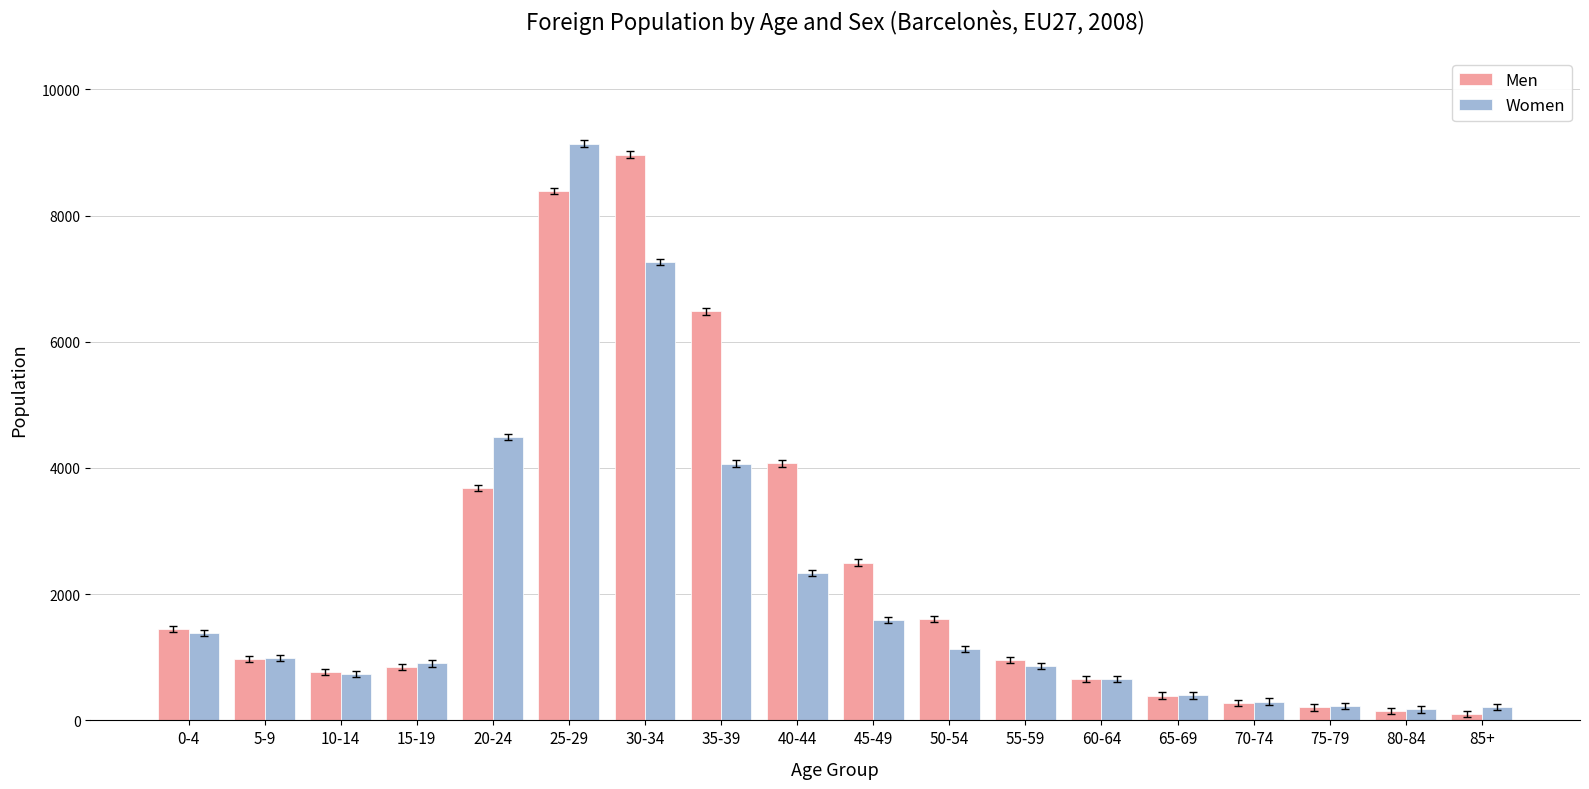

What is the approximate value of Women at 30-34?

7268